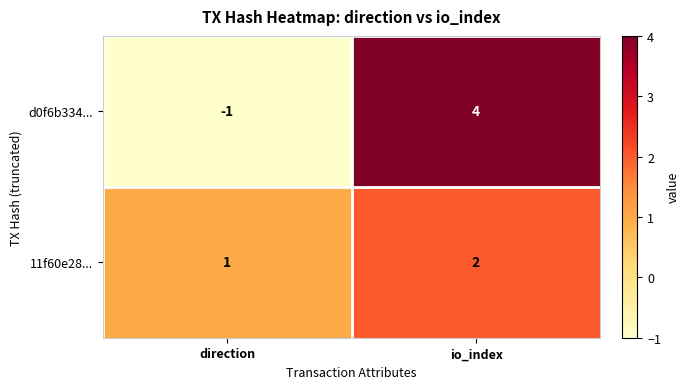

The value of 11f60e28... at io_index is 2. True or false?

True